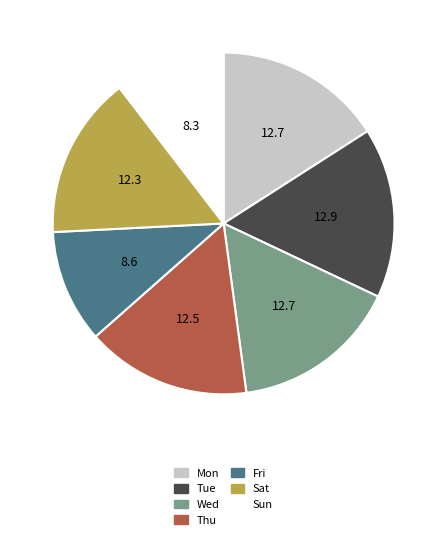

Approximately how many times larger is the value at Thu compared to Mon?

1.0